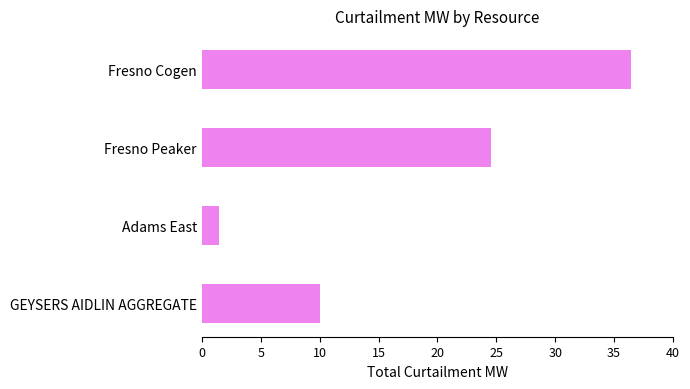

Which category has the lowest value across all series?

Adams East